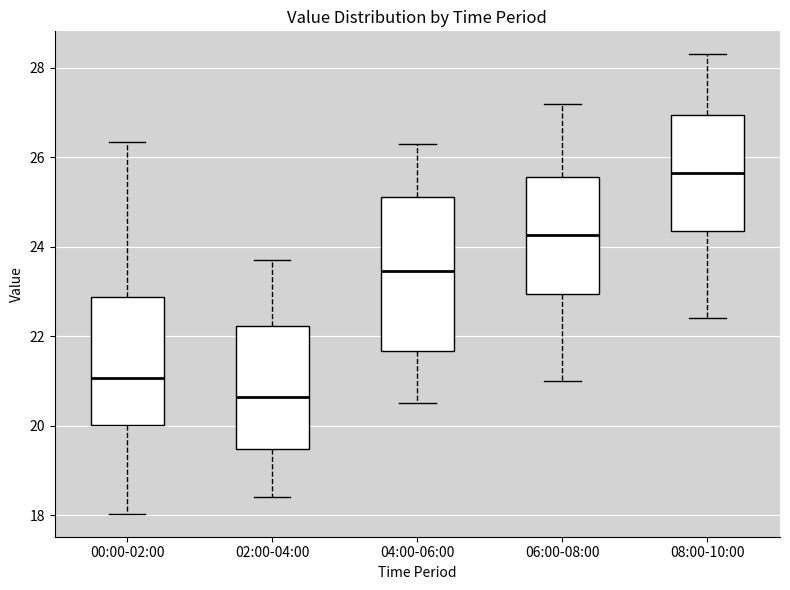

Reading left to right, transcribe this box plot: for each box, give where its median line is, the range the box spans, and where its two whiskers end, as read against the y-axis. The values are not printed on the chart, so give them approximately, as read against the axis.

00:00-02:00: median 21.0, box 20.0 to 22.8, whiskers 18.0 to 26.4
02:00-04:00: median 20.6, box 19.4 to 22.2, whiskers 18.4 to 23.8
04:00-06:00: median 23.4, box 21.6 to 25.2, whiskers 20.6 to 26.4
06:00-08:00: median 24.2, box 23.0 to 25.6, whiskers 21.0 to 27.2
08:00-10:00: median 25.6, box 24.4 to 27.0, whiskers 22.4 to 28.4